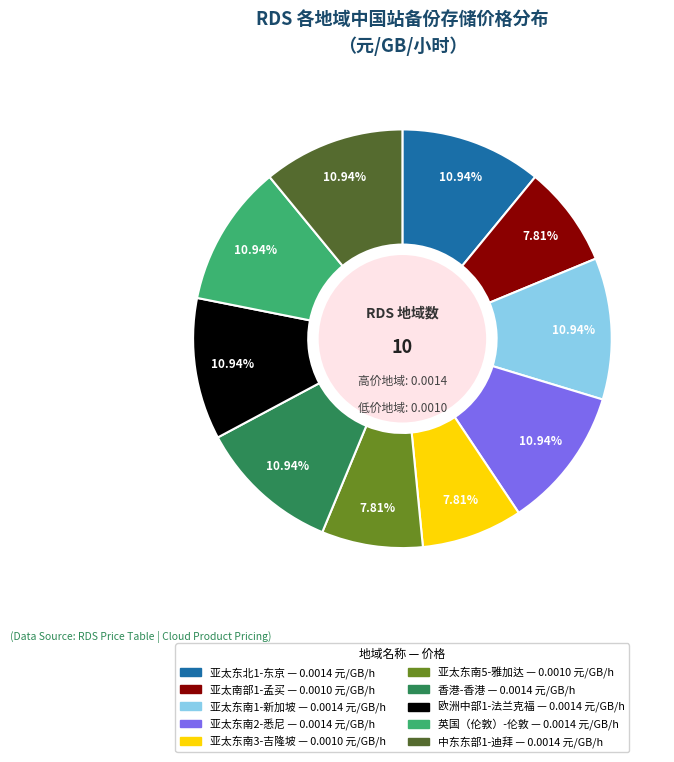

Between 欧洲中部1-法兰克福 and 亚太东南3-吉隆坡, which is larger?

欧洲中部1-法兰克福